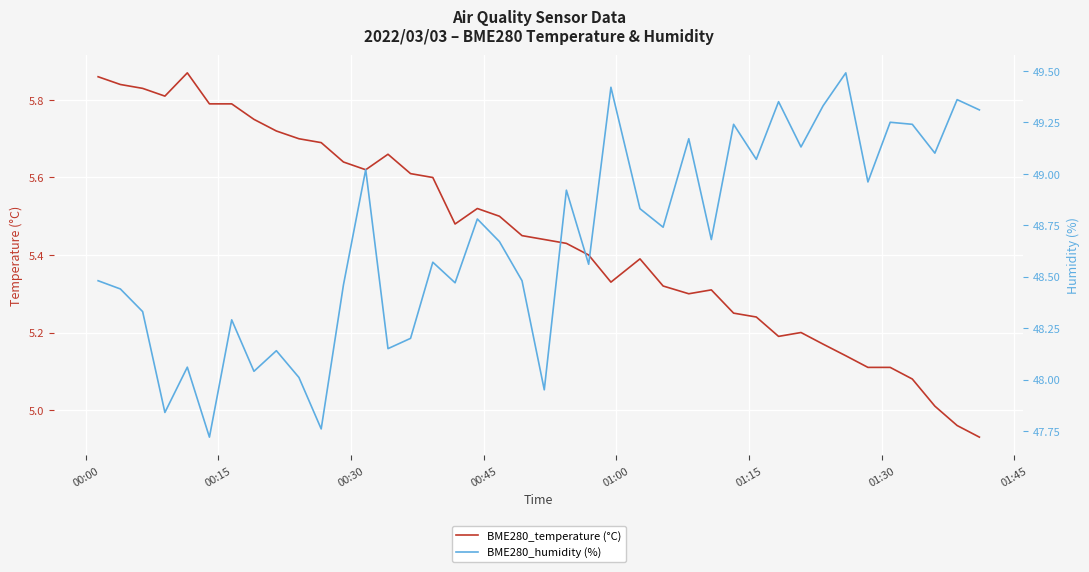

How many data points in BME280_humidity (%) are less than 48?

4